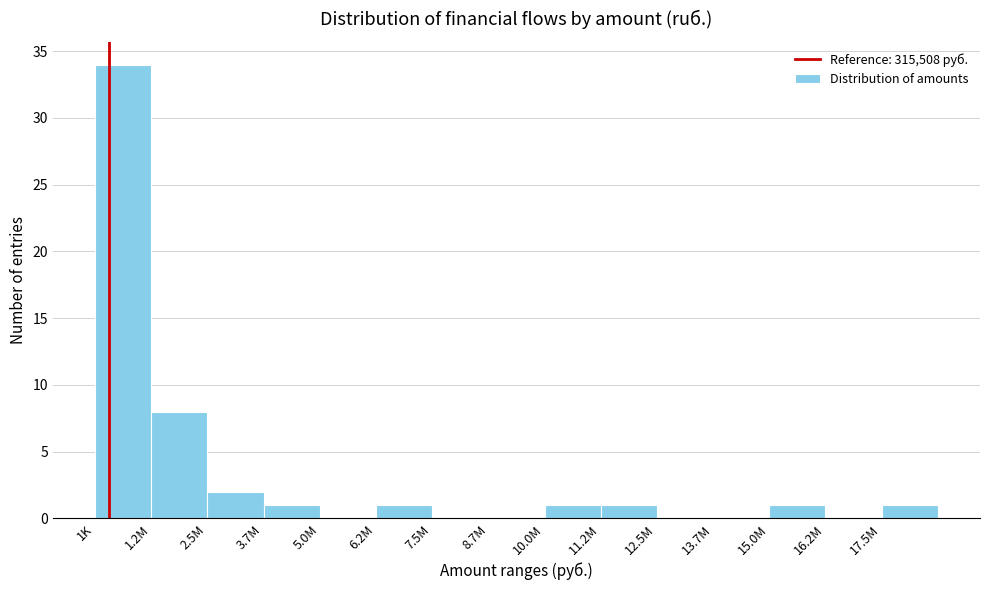

Reading left to right, list all the values displayed in this chart.

1K=34	1.2M=8	2.5M=2	3.7M=1	5.0M=0	6.2M=1	7.5M=0	8.7M=0	10.0M=1	11.2M=1	12.5M=0	13.7M=0	15.0M=1	16.2M=0	17.5M=1